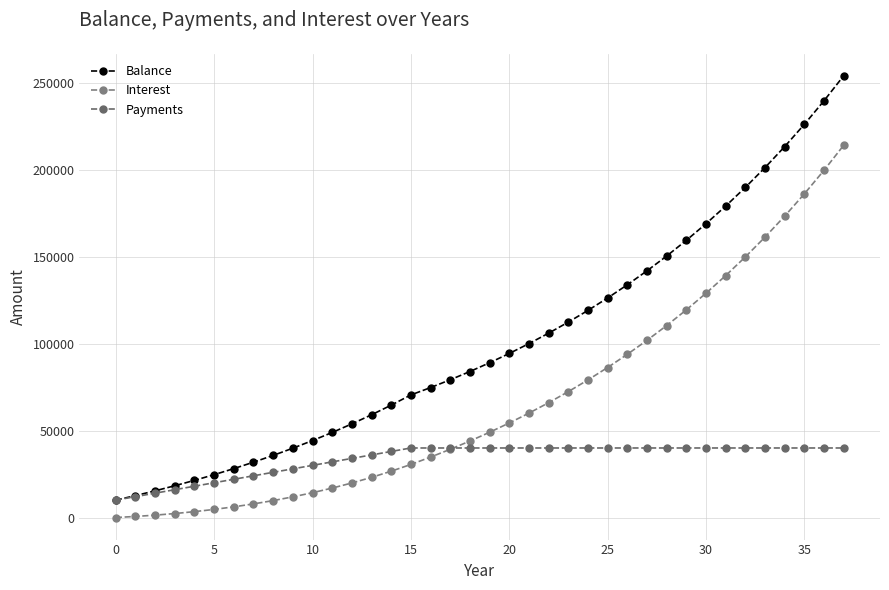

At how many categories does at least one series exceed 193490?

5